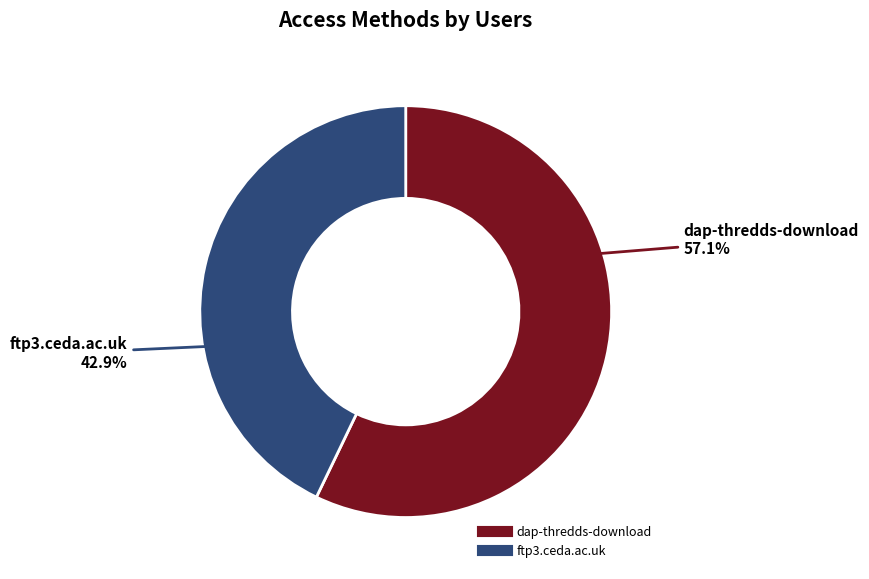

What percentage is NOT represented by ftp3.ceda.ac.uk?

57.1%